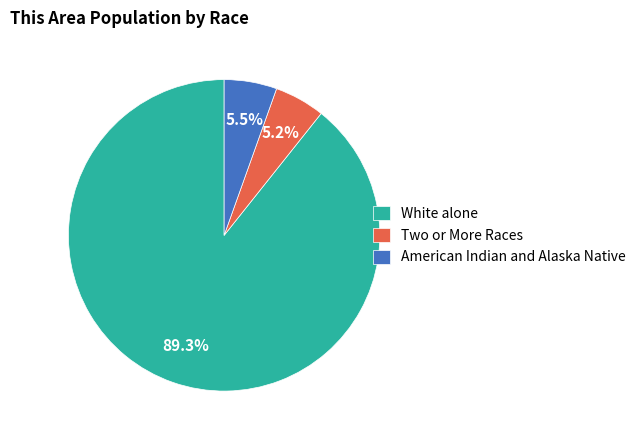

True or false: American Indian and Alaska Native accounts for 13% of the total.

False